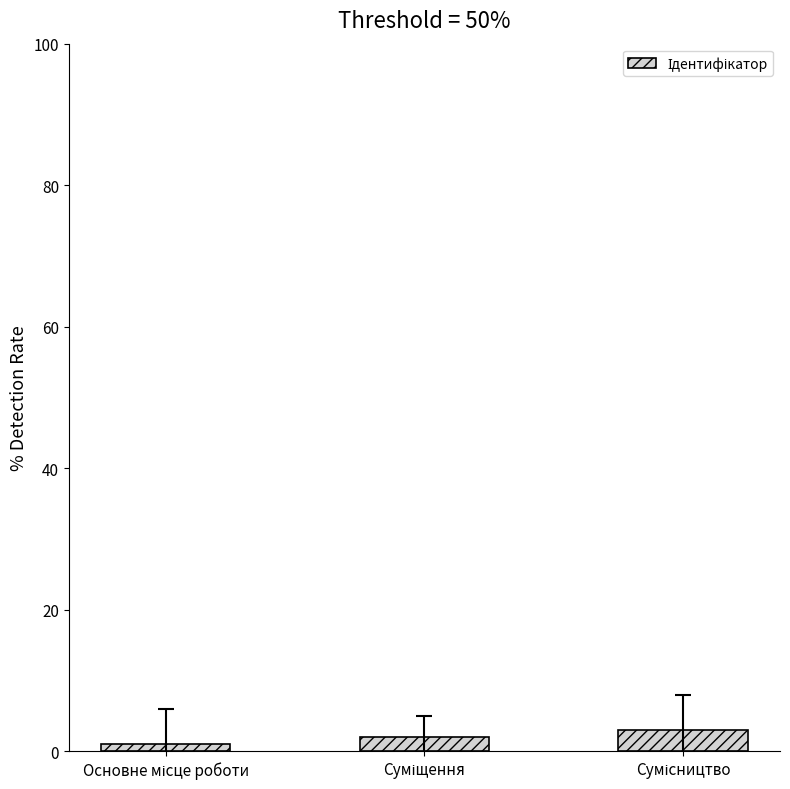

Reading left to right, what are all the values shown in this chart?

1	2	3